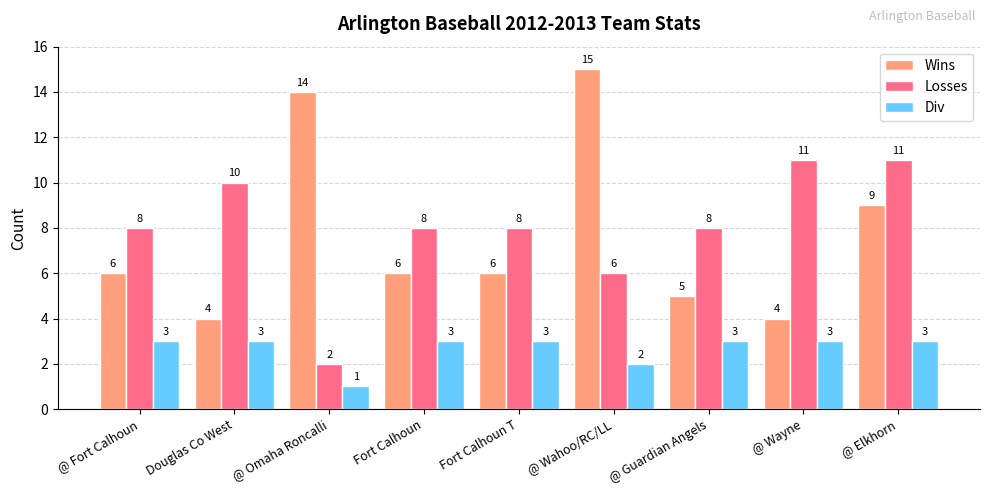

How many distinct data groups are displayed?

3